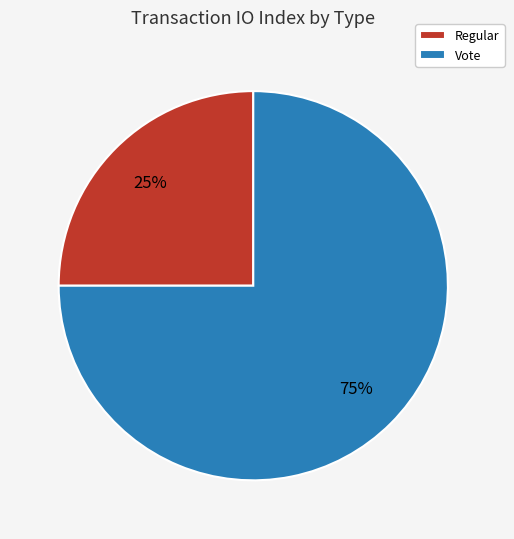

True or false: Regular accounts for 25% of the total.

True